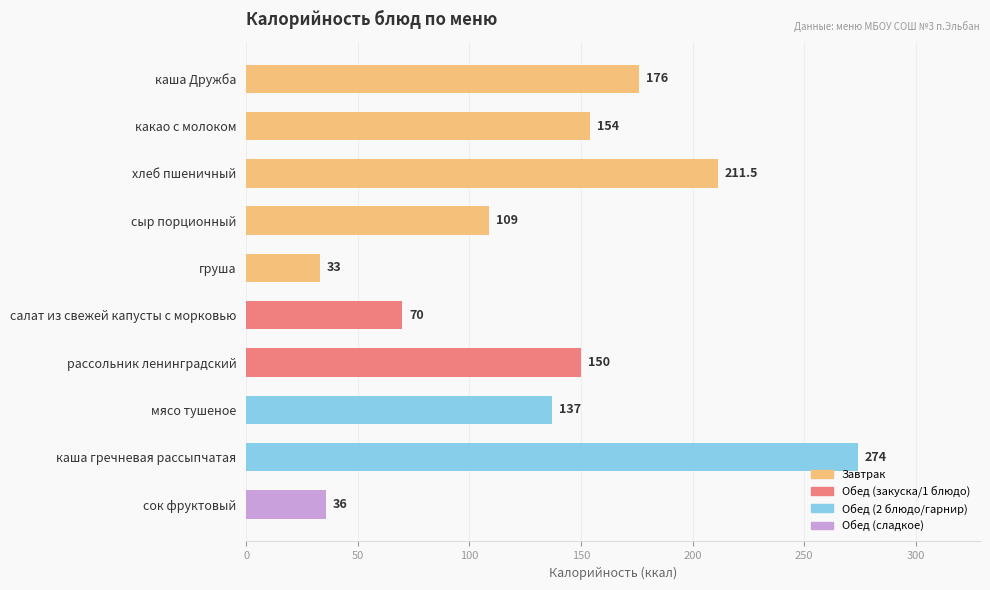

What is the difference between the maximum and second lowest values?

238.0